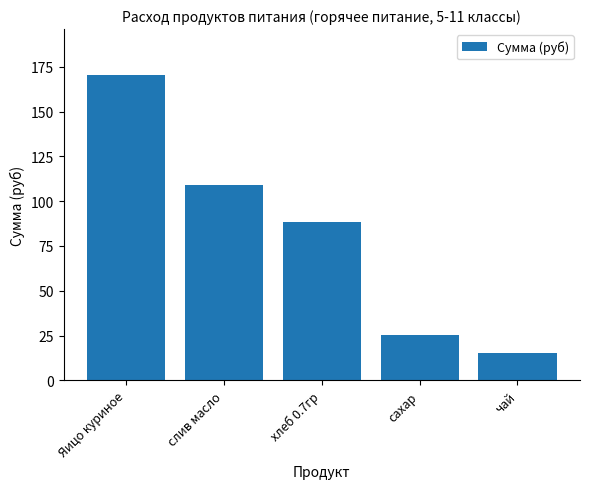

What is the label of the 5th bar from the right?

Яицо куриное